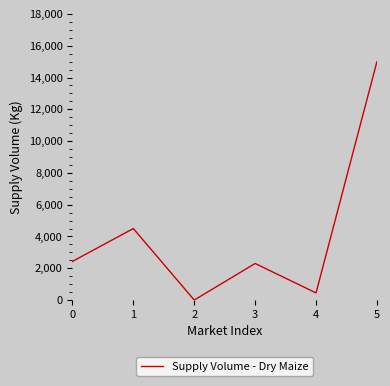

How many values are above zero?

5